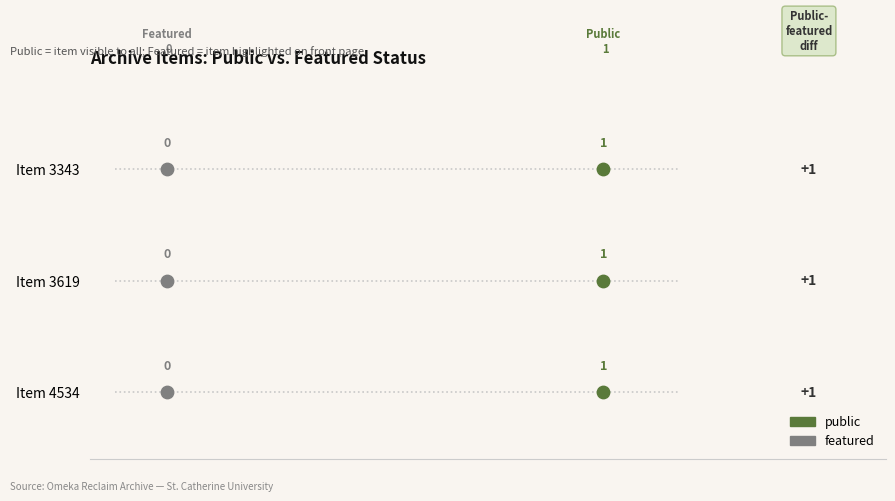

What is the total value across all series at Item 3343?

1